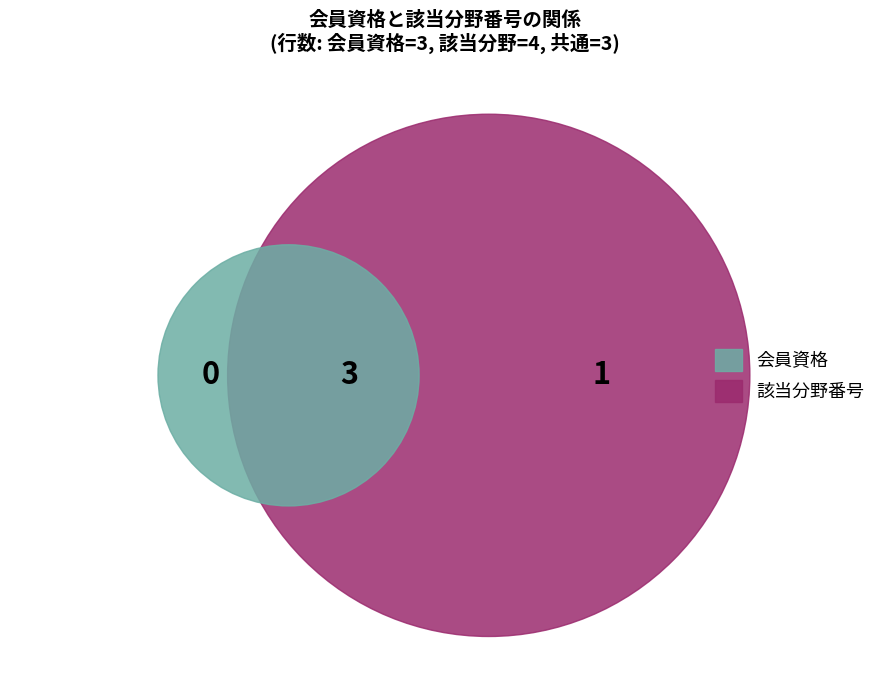

True or false: 国際標準原案 accounts for 7% of the total.

False